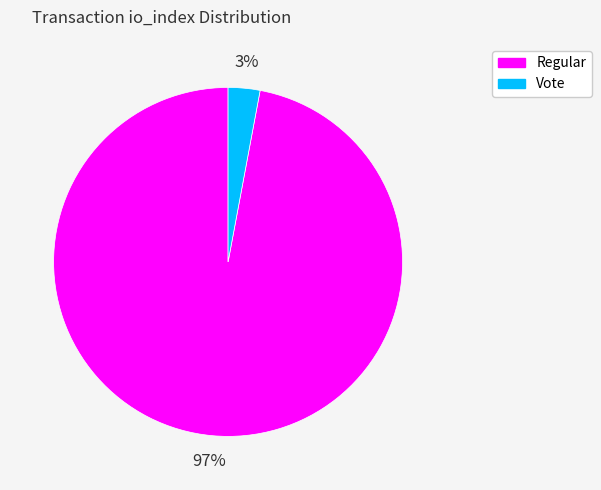

How many segments does this pie chart have?

2